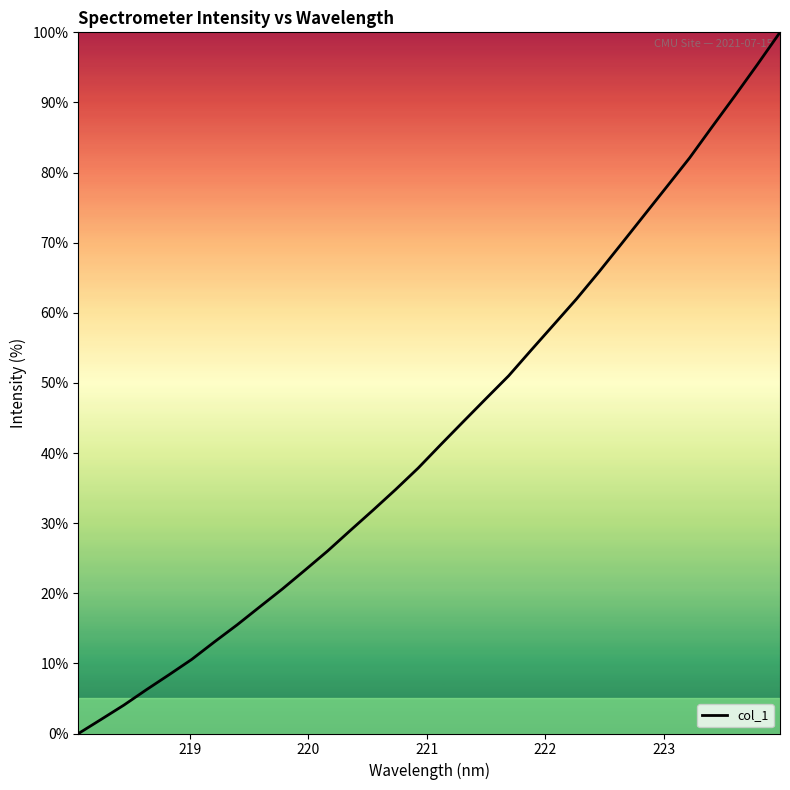

What is the greatest value displayed?

100.0